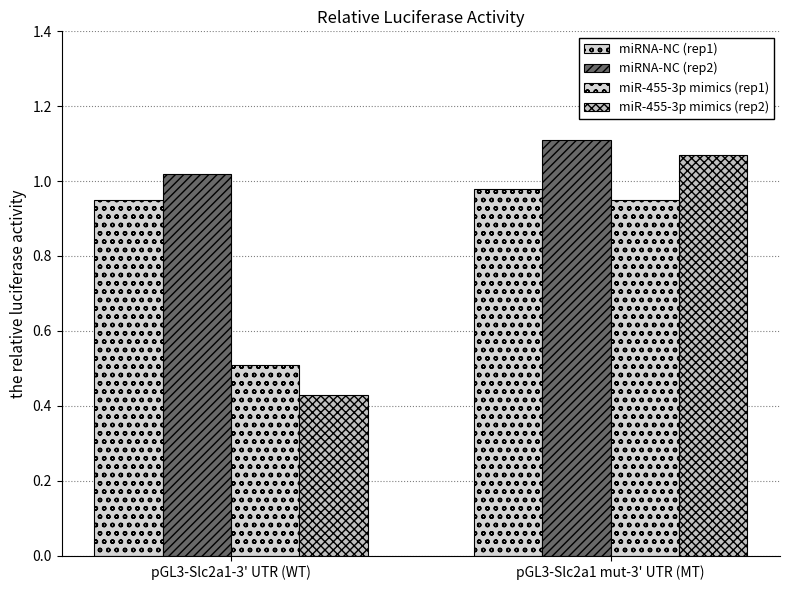

How many distinct data groups are displayed?

4